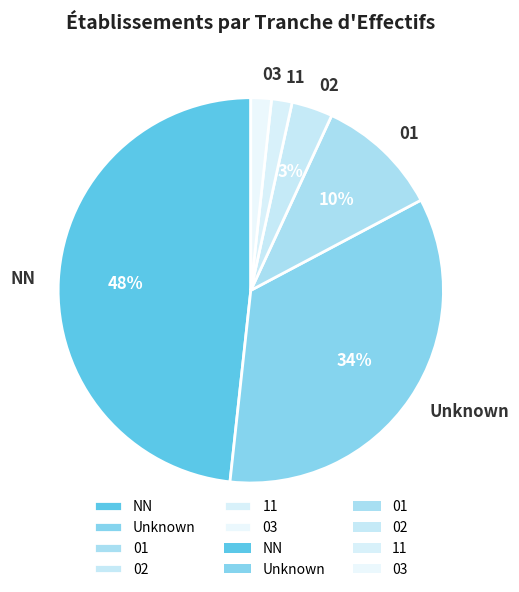

What is the largest slice in the pie chart?

NN